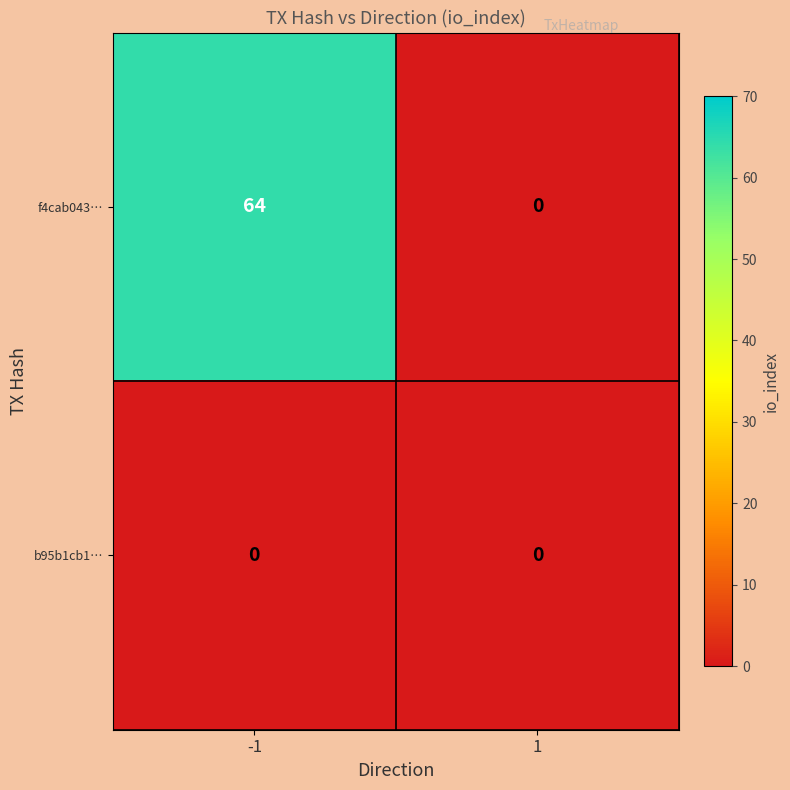

Rank the series at -1 from highest to lowest value.

f4cab043…, b95b1cb1…